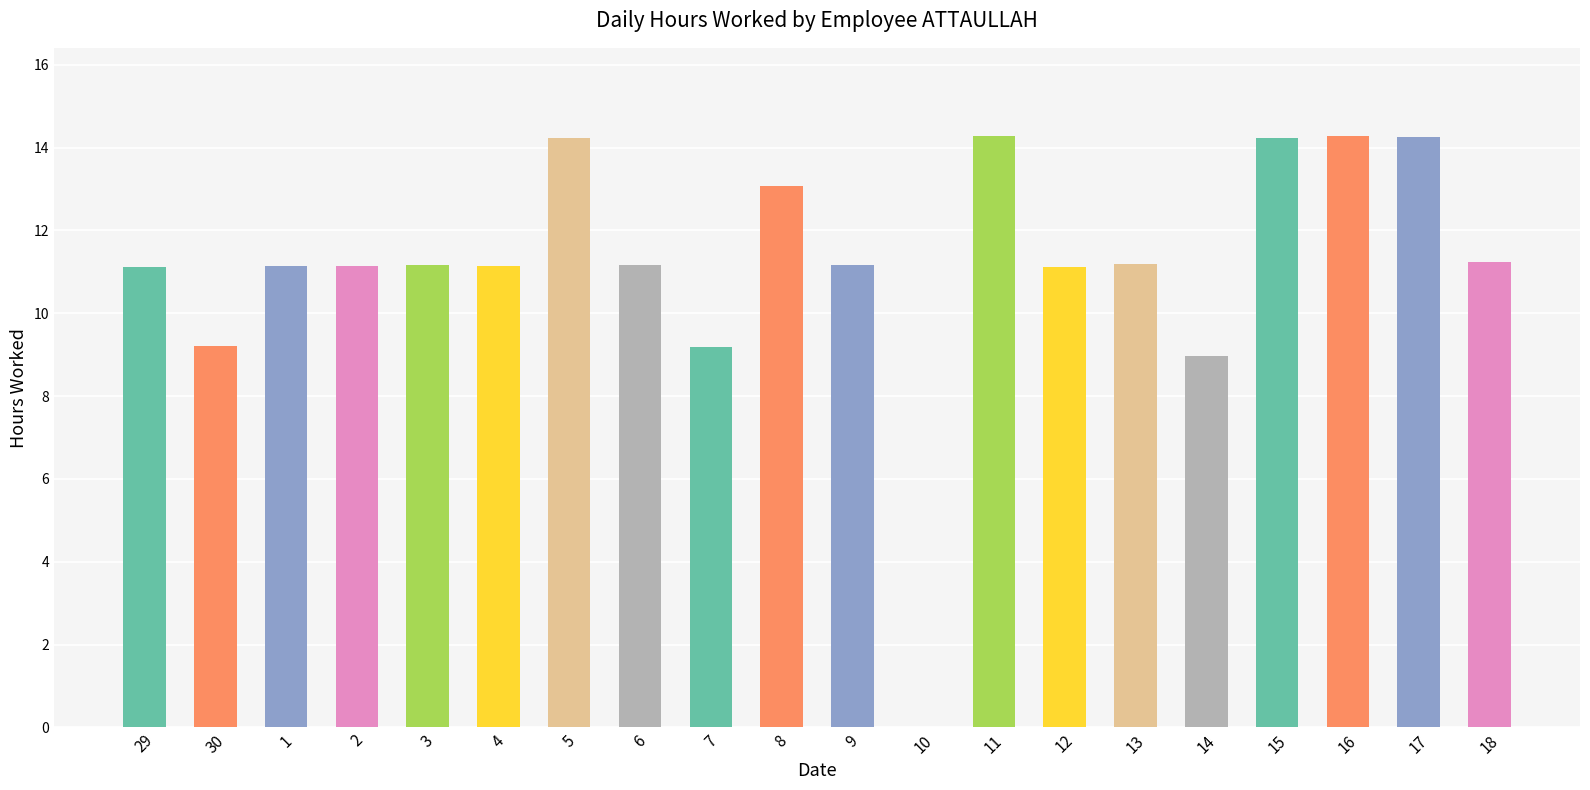

What is the maximum value shown in the chart?

14.3